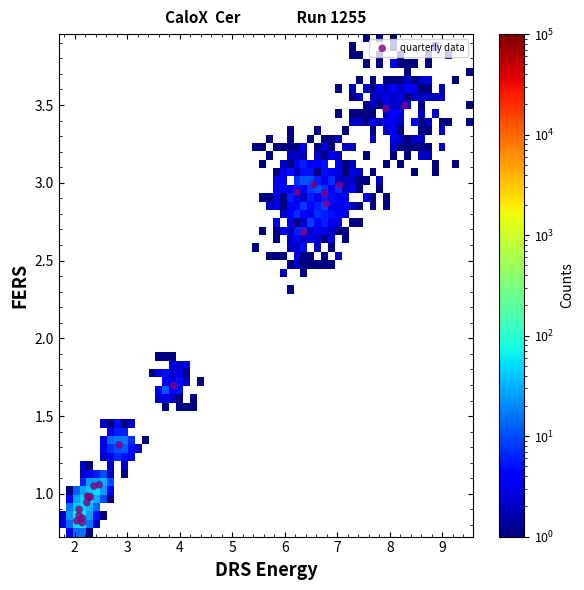

What Y value in the scatter plot is closest to 2?

1.7